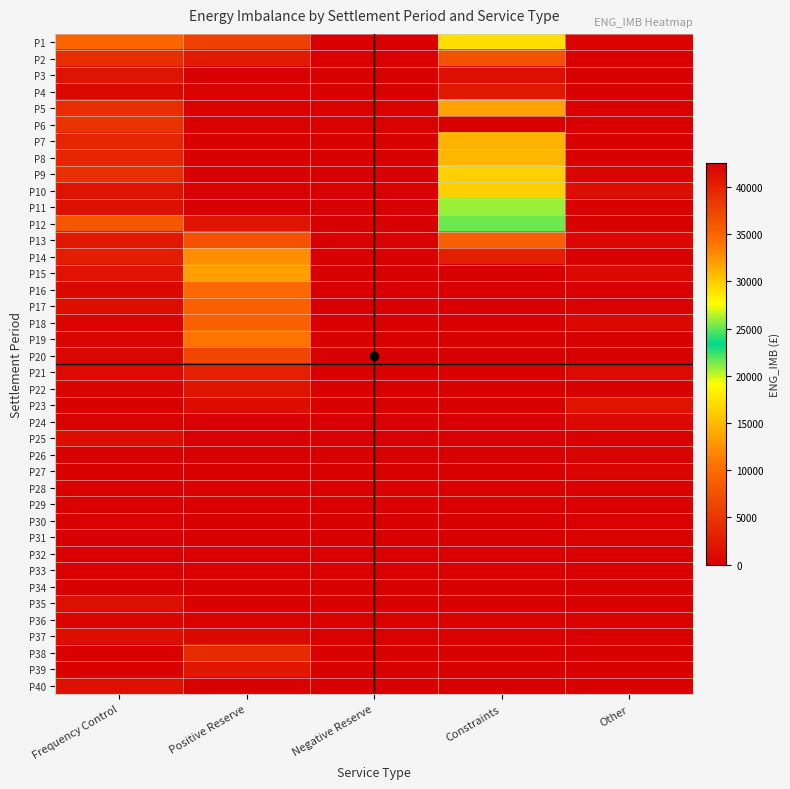

At how many categories does at least one series exceed 24956?

1